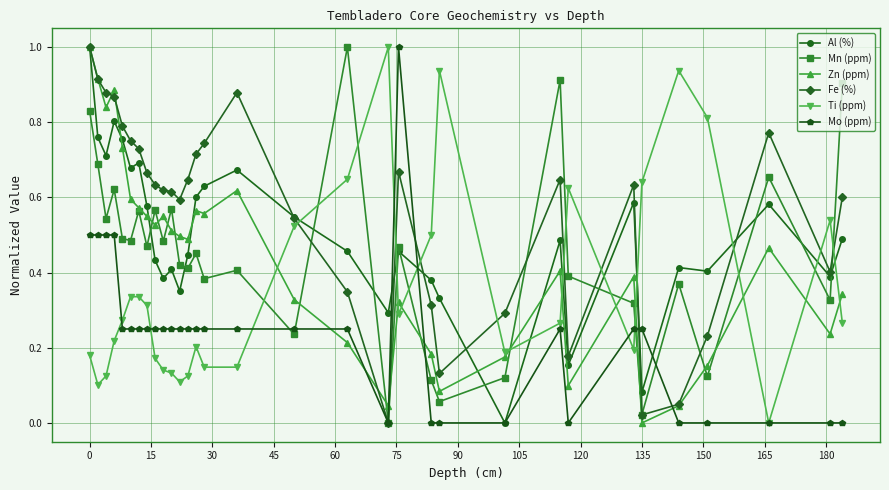

How many lines are shown in the chart?

6